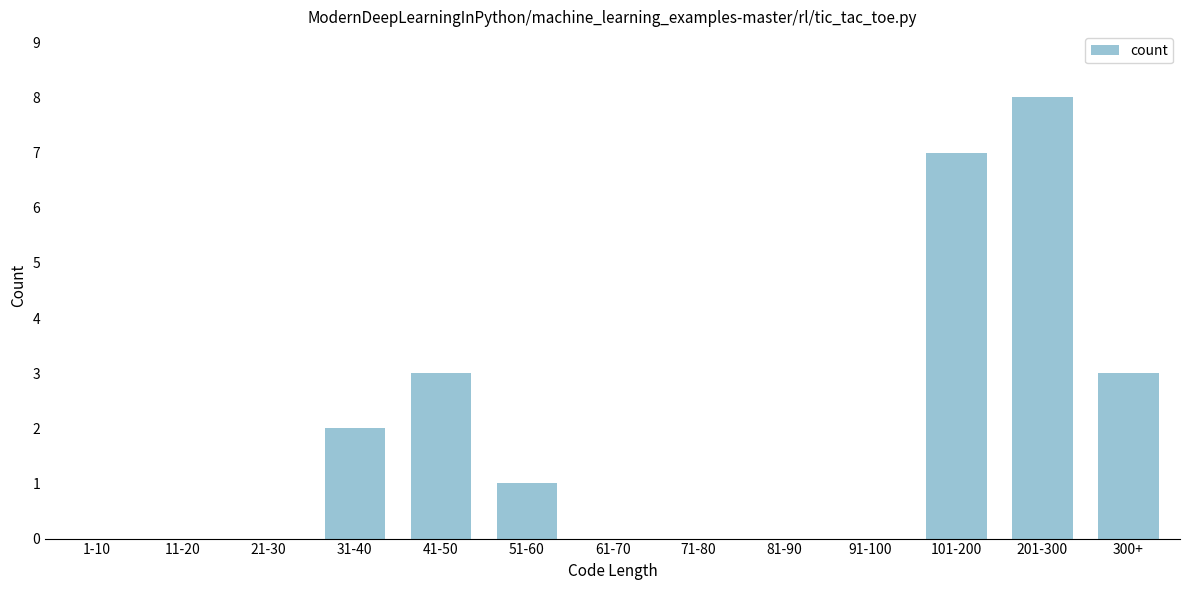

Reading left to right, transcribe all the data shown in this chart.

1-10=0	11-20=0	21-30=0	31-40=2	41-50=3	51-60=1	61-70=0	71-80=0	81-90=0	91-100=0	101-200=7	201-300=8	300+=3